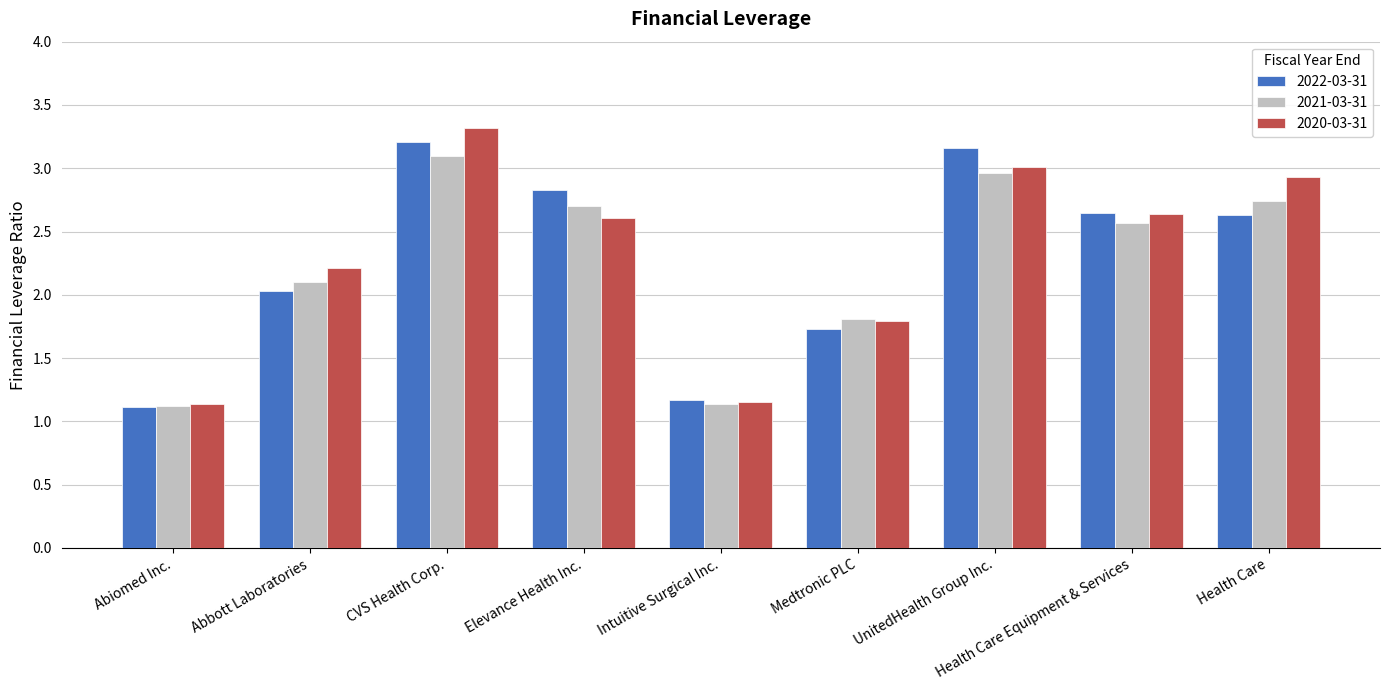

At which label is 2021-03-31 closest to 2?

Abbott Laboratories